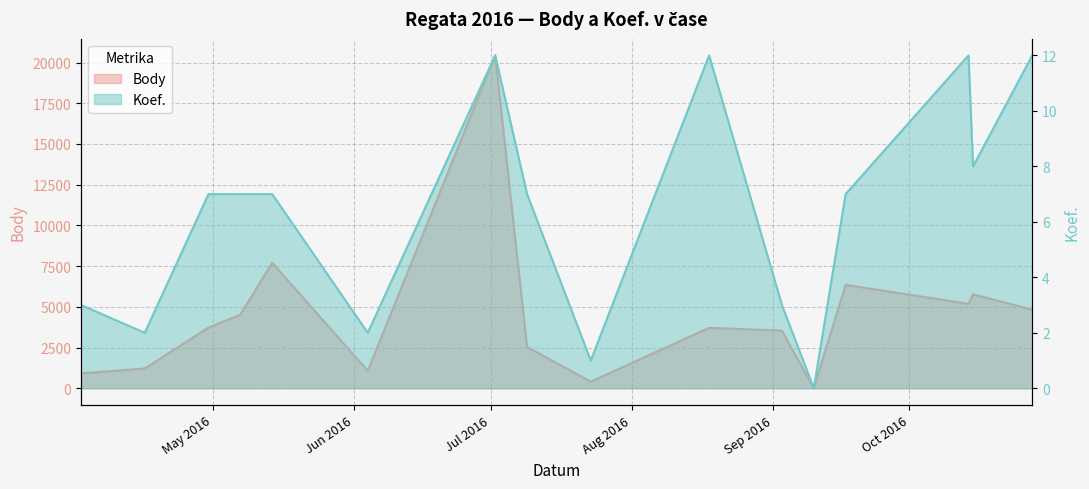

What is the difference between the maximum and second lowest values in the Koef. series?

11